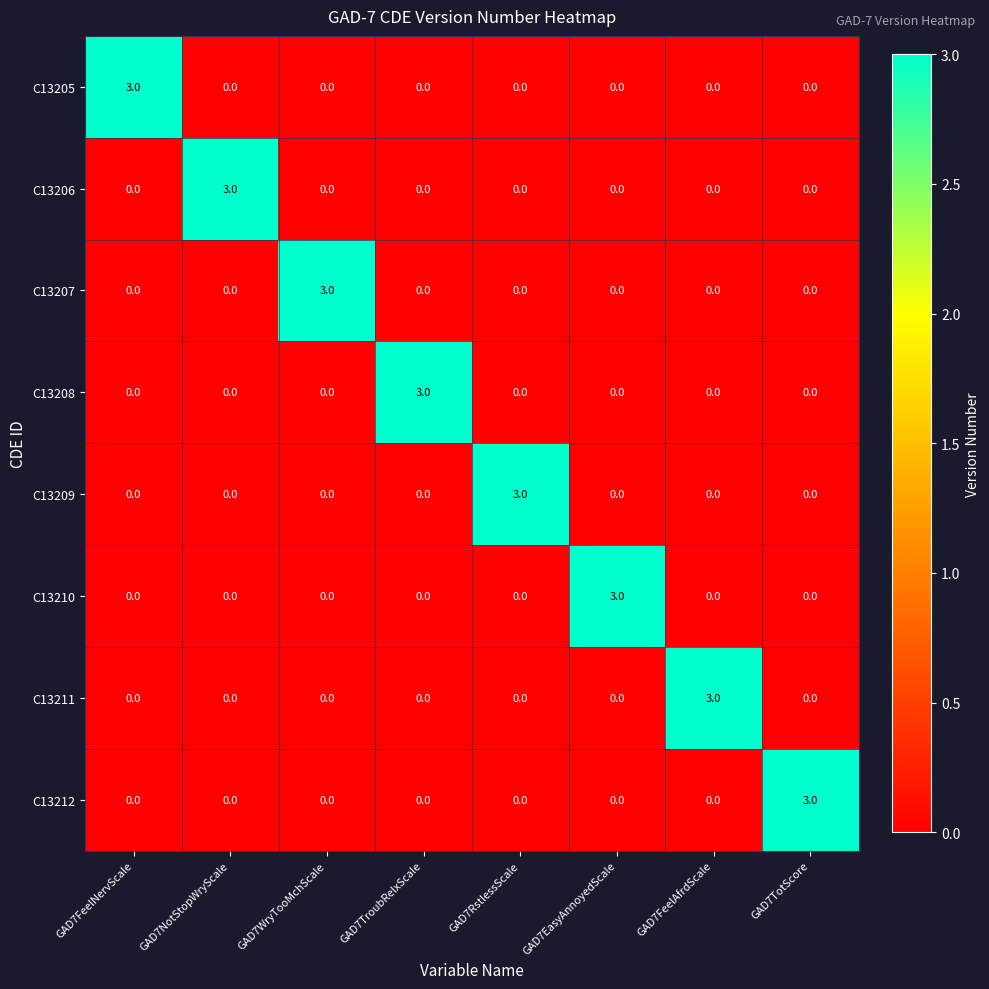

What is the difference between the highest and lowest values at GAD7EasyAnnoyedScale?

3